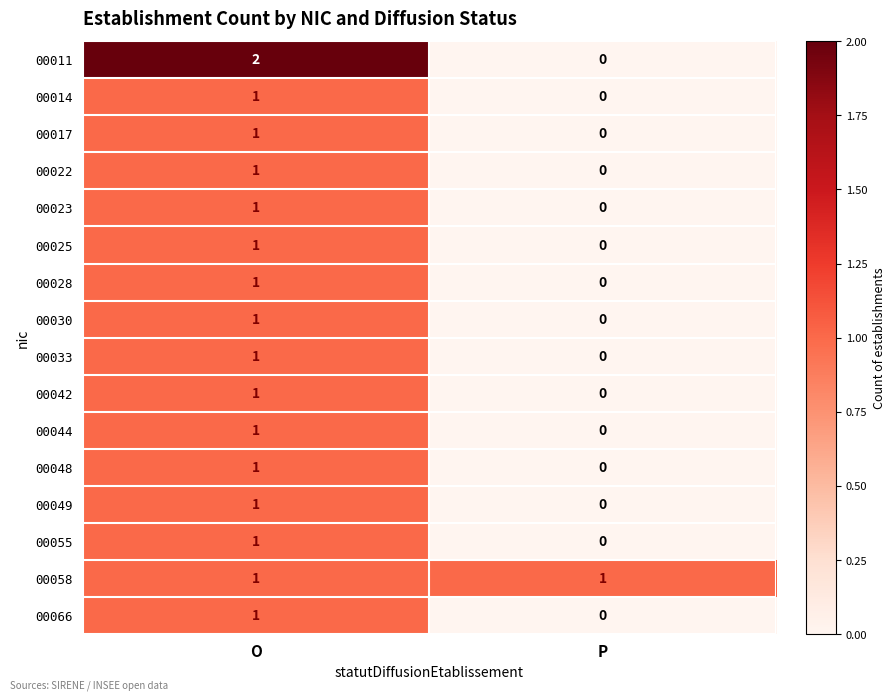

Is it true that 00025 equals 1 at O?

True